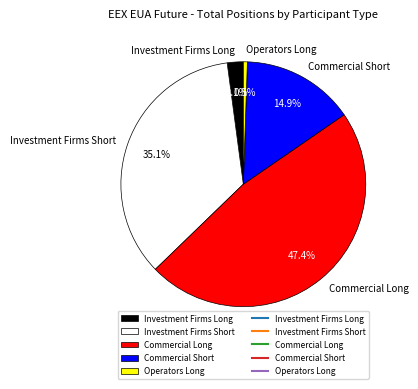

Rank the categories by value from lowest to highest.

Operators Long, Investment Firms Long, Commercial Short, Investment Firms Short, Commercial Long